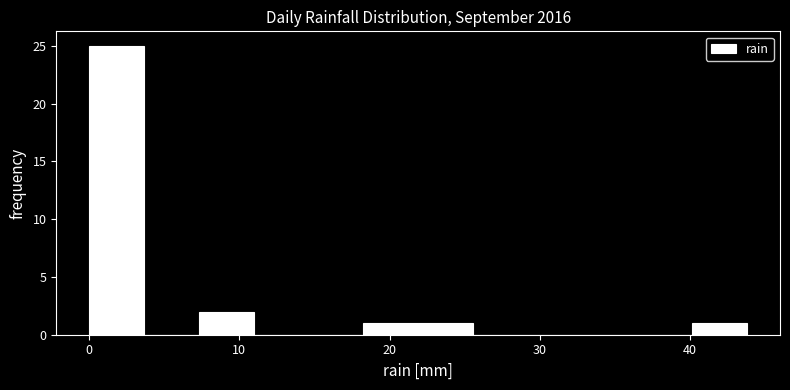

Around what value on the x-axis is the tallest bar? Give the approximate position of its centre, as read against the axis.

2